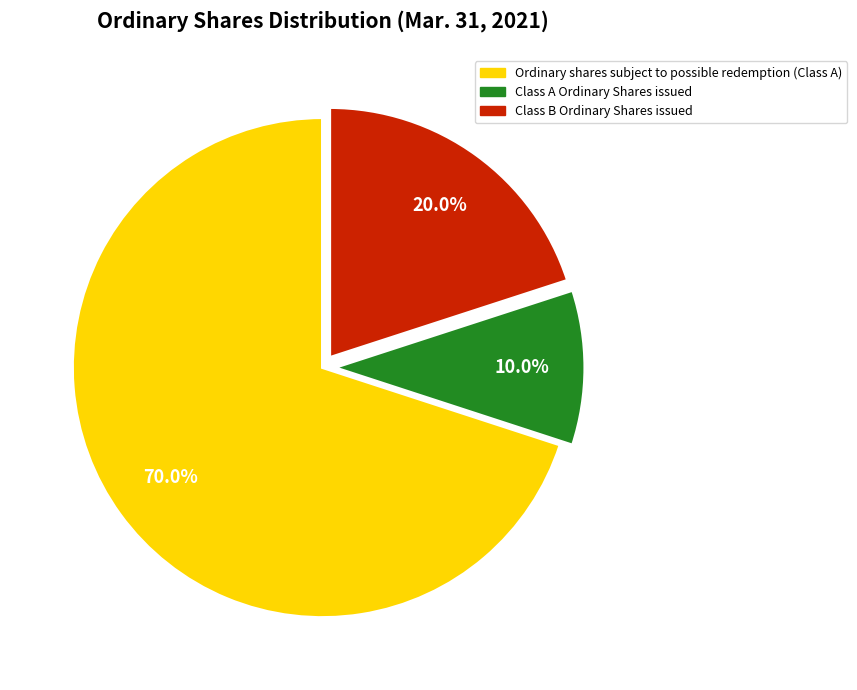

To the nearest percent, what is the difference between the largest and smallest slice percentages?

60%